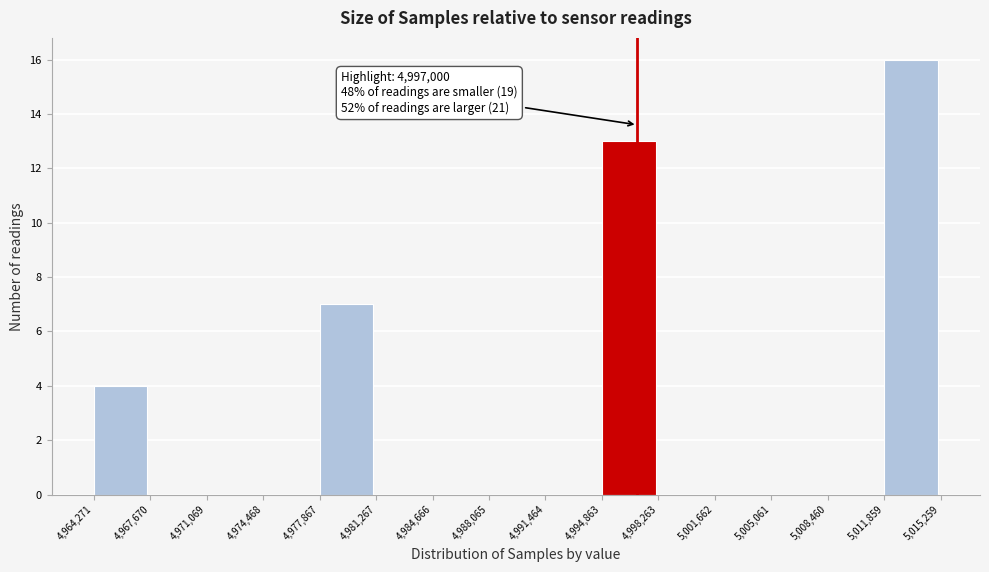

Over which range of the x-axis is the bar tallest?

5,011,859 to 5,015,259